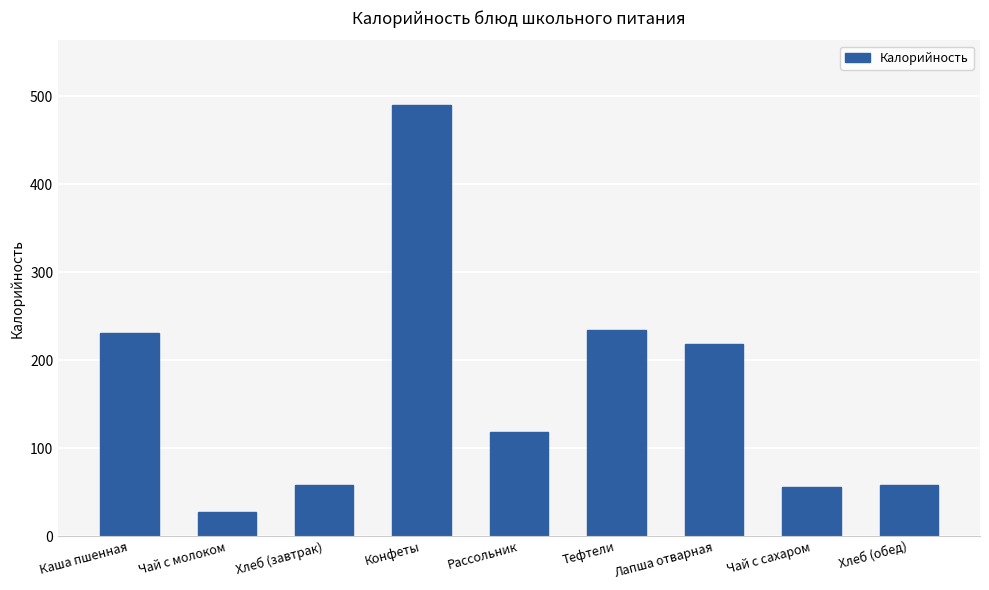

What is the label of the 8th bar from the right?

Чай с молоком